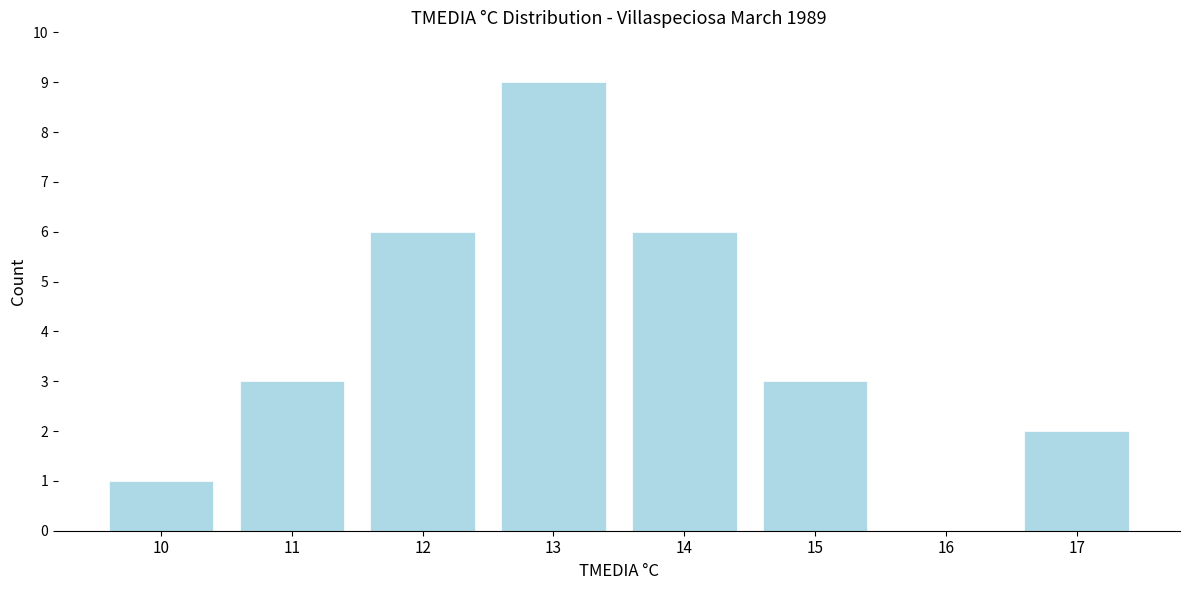

Reading left to right, transcribe all the data shown in this chart.

10=1	11=3	12=6	13=9	14=6	15=3	16=0	17=2